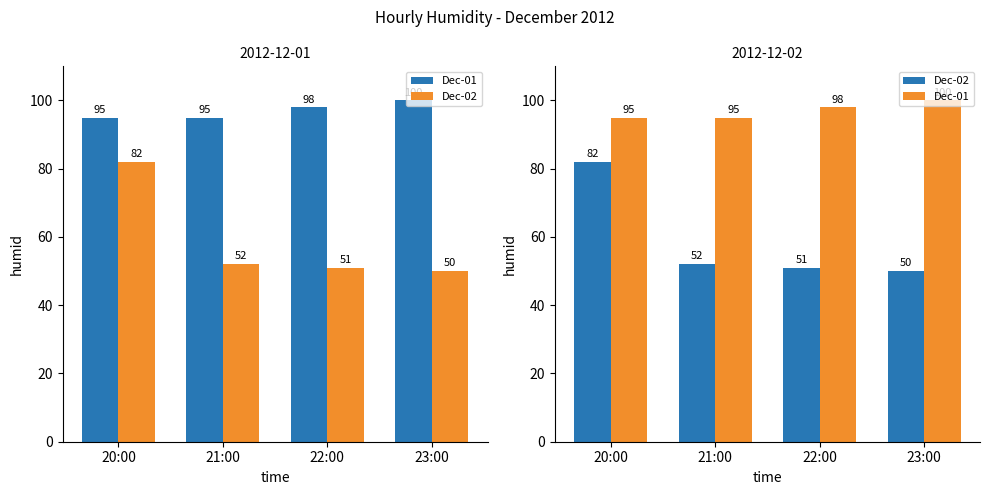

Reading right to left, what are all the values shown in this chart?

Dec-01: 100	98	95	95
Dec-02: 50	51	52	82